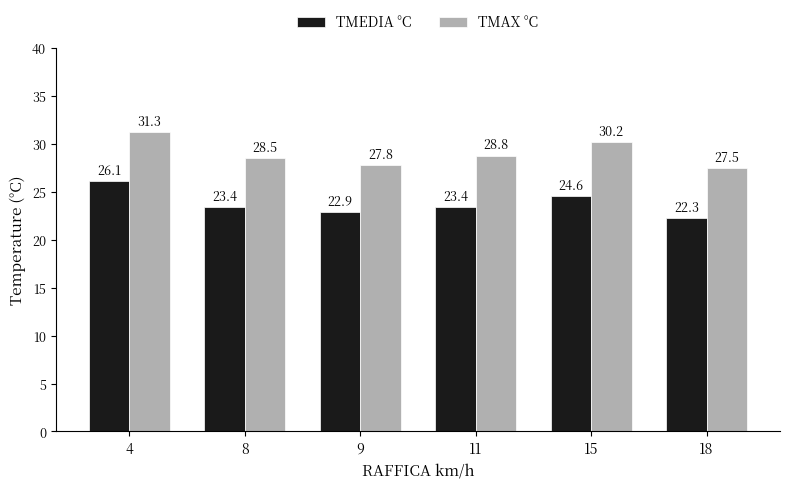

Is it true that TMEDIA °C equals 23.4 at 8?

True